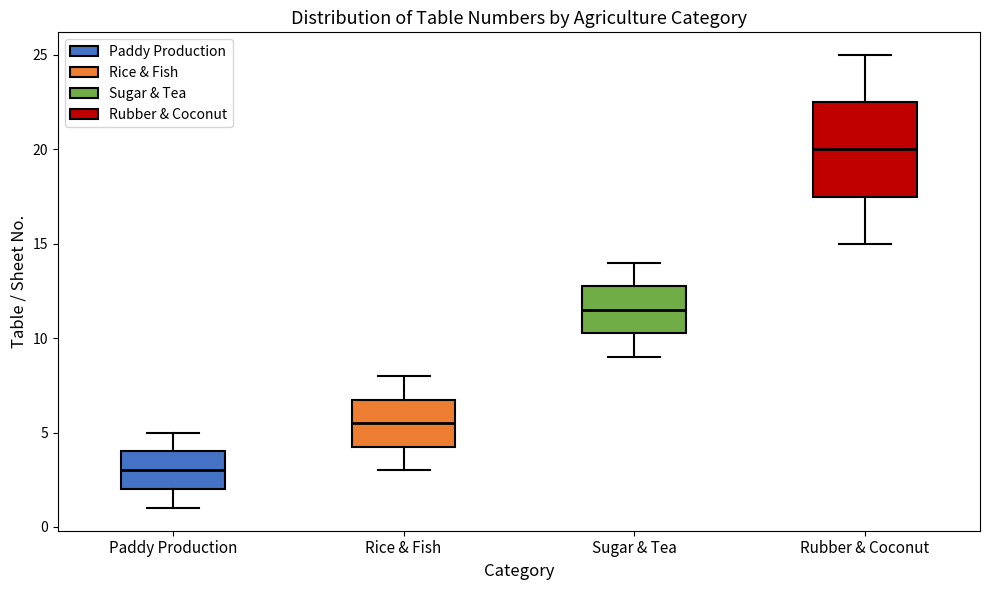

Comparing the boxes themselves (not the whiskers), which one is the tallest?

Rubber & Coconut